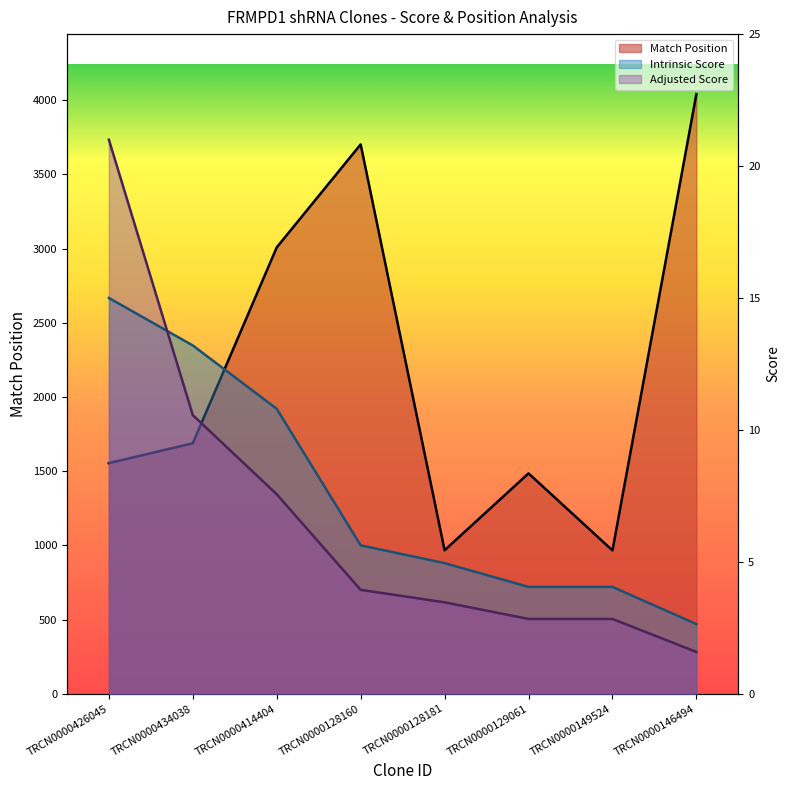

Which series has the largest total across all categories?

Match Position